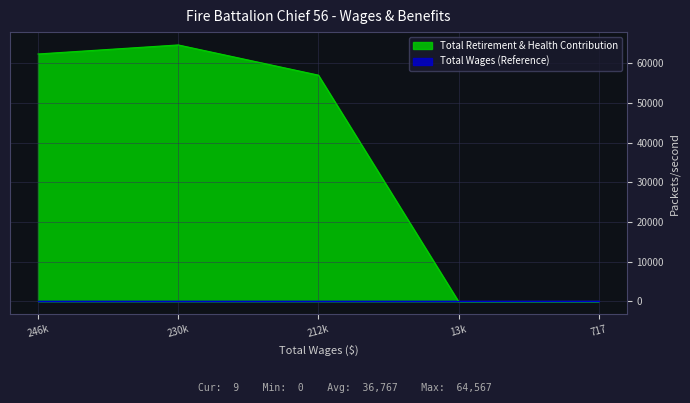

What is the difference between the second highest and minimum values?

62292